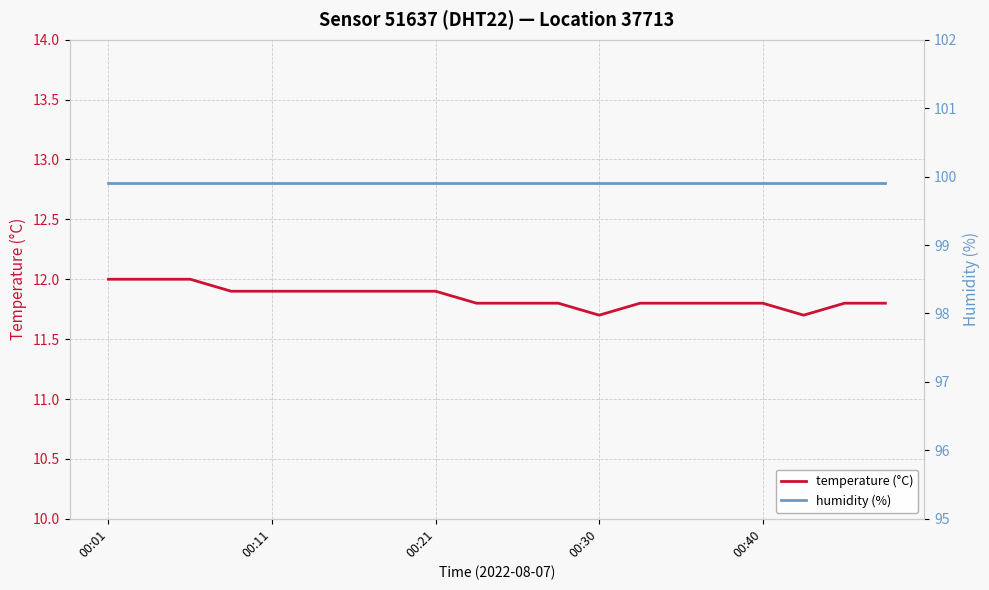

At 00:30, list the series in order from largest to smallest.

humidity, temperature